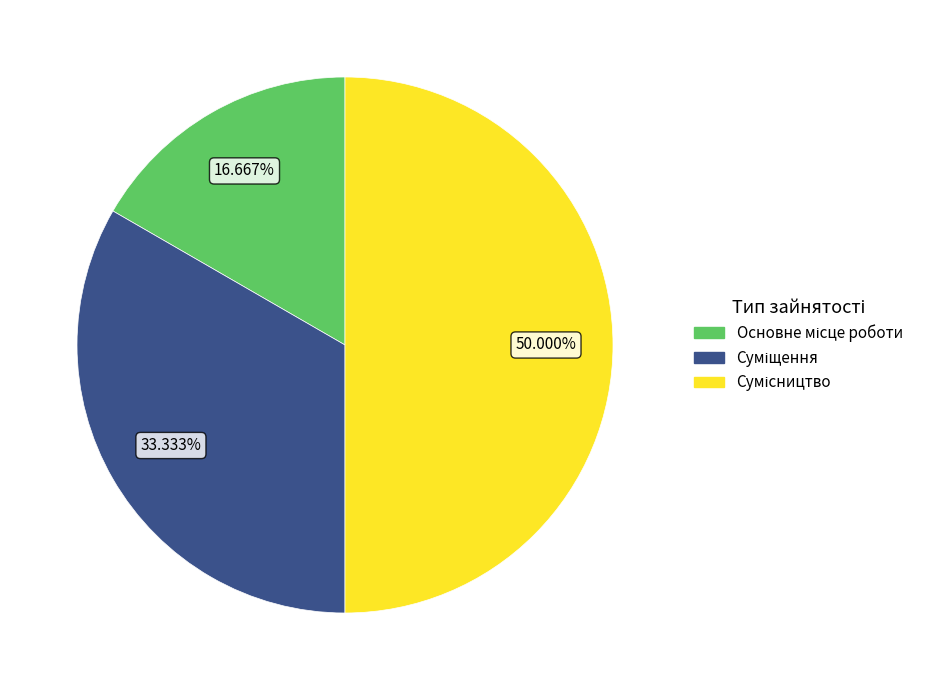

True or false: Сумісництво accounts for 40% of the total.

False